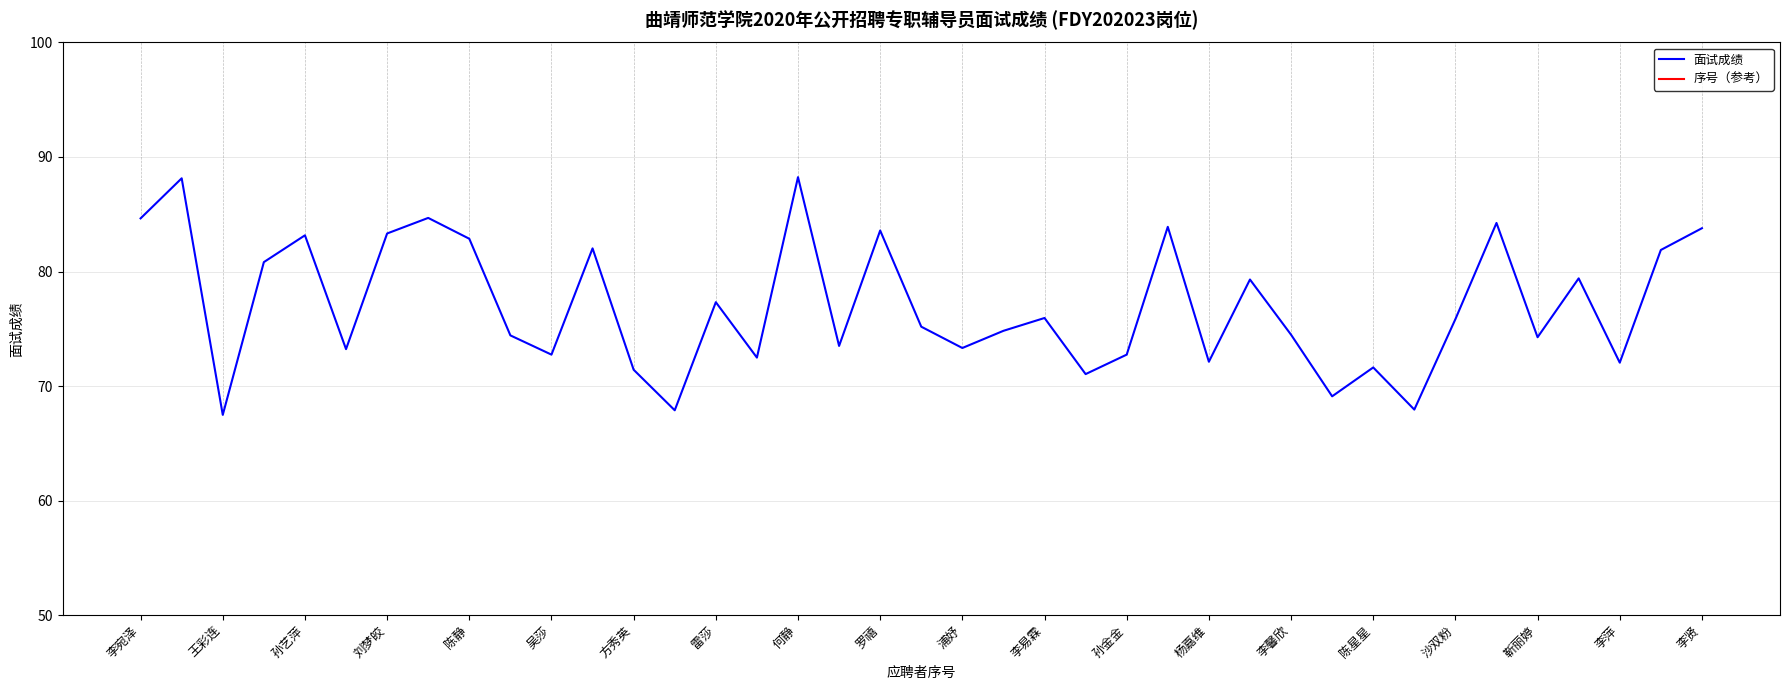

Does the chart have visible grid lines?

Yes